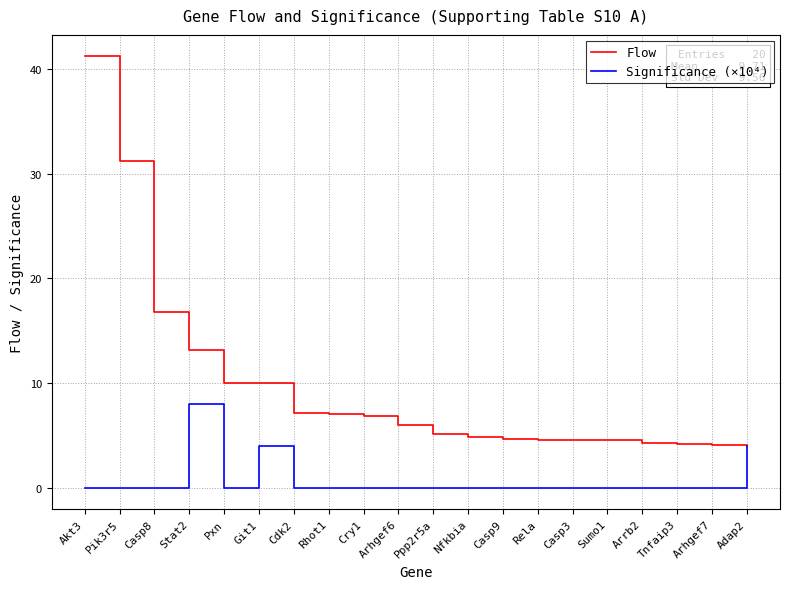

What is the total value across all series at Rela?

4.6